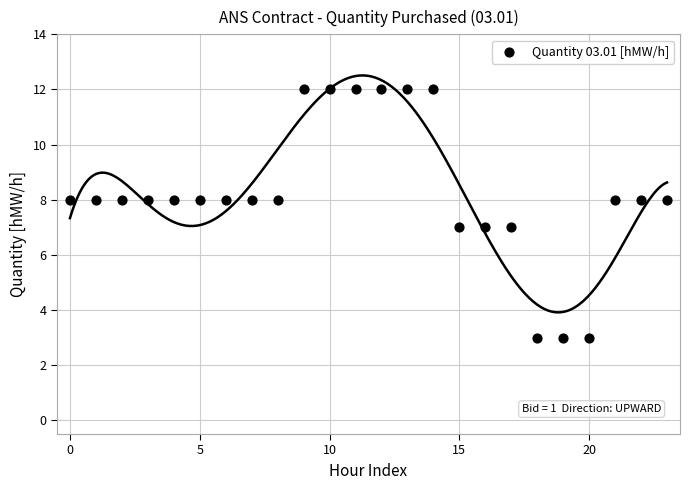

What is the range of Y values (max minus min)?

9